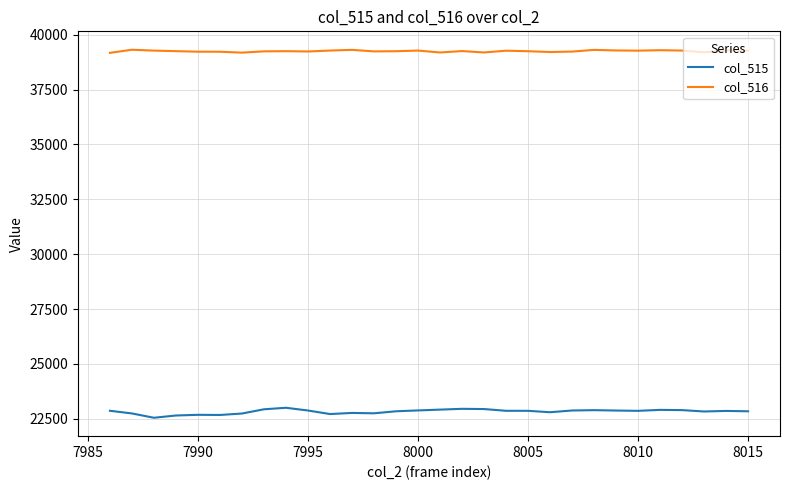

Is this an area chart (filled region under the line)?

No